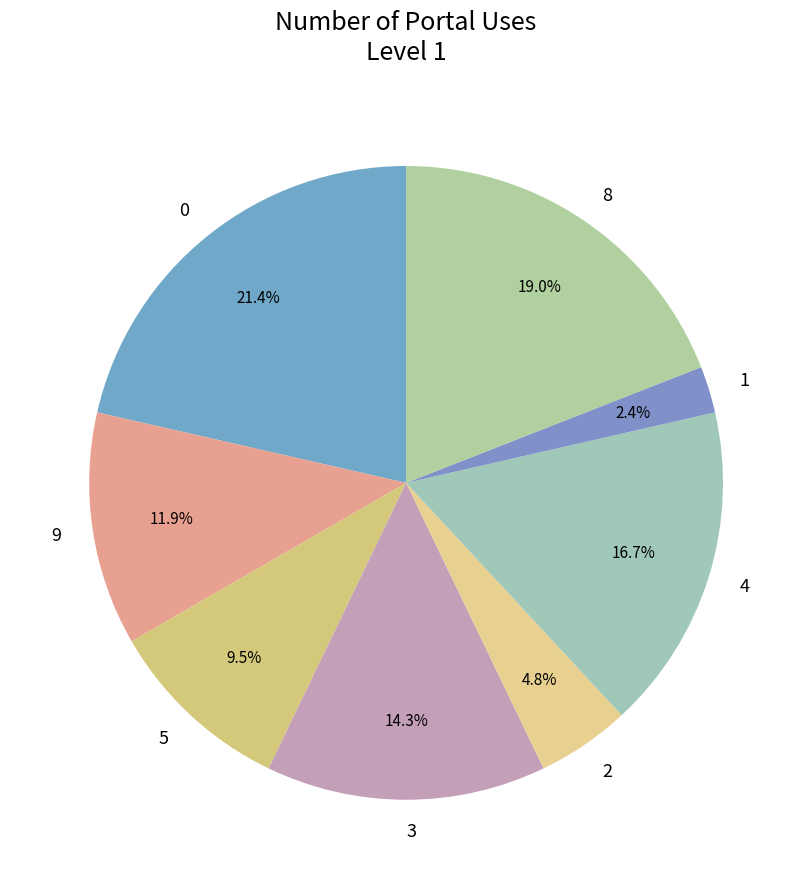

Which has a higher value, 3 or 4?

4